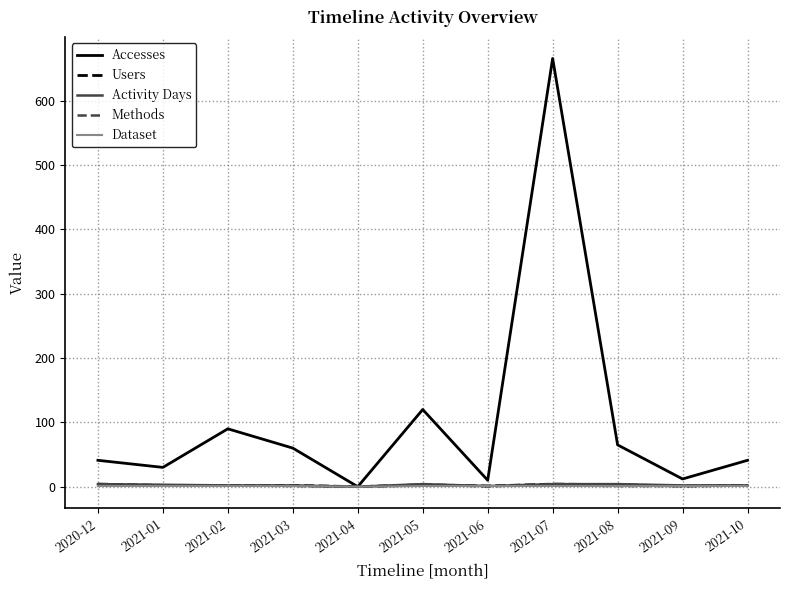

What is the maximum value shown in the chart?

666